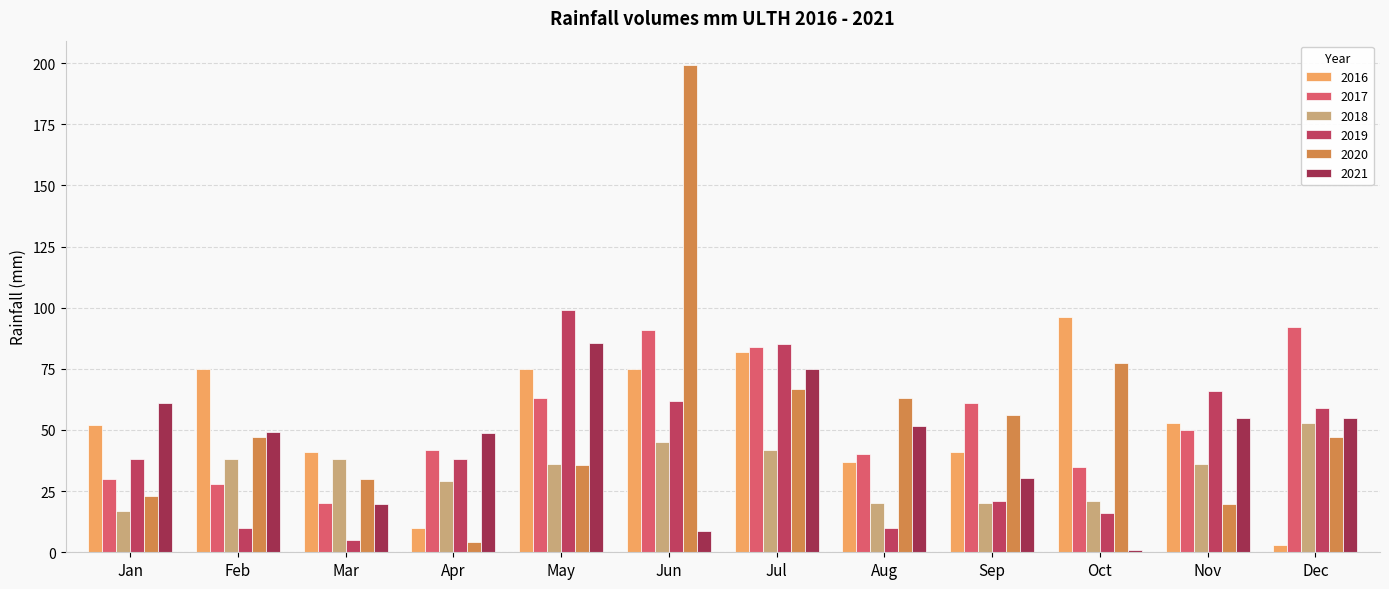

At which label does 2016 reach its peak?

Oct